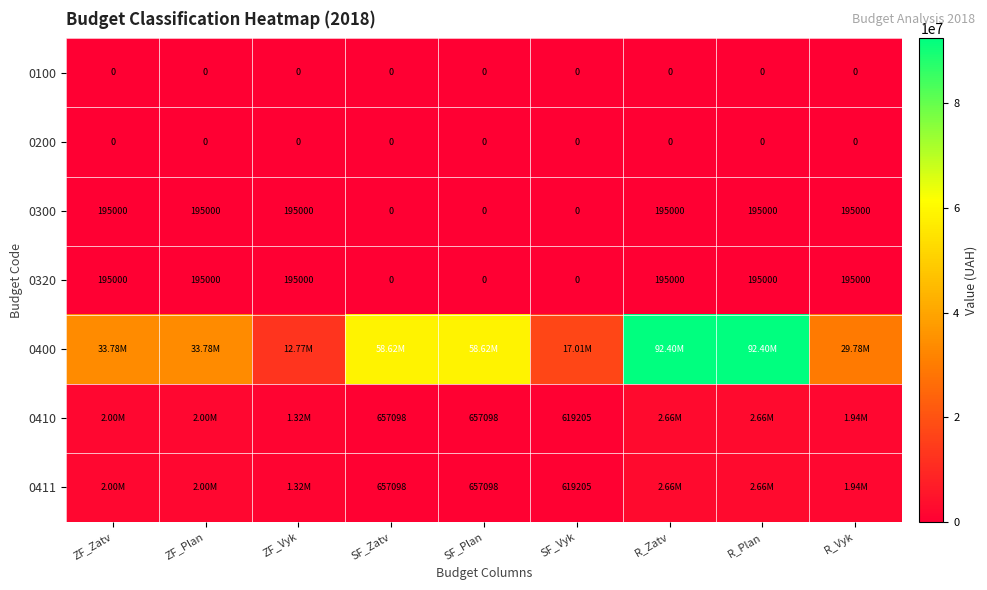

At which label does 0400 reach its minimum?

ZF_Vyk